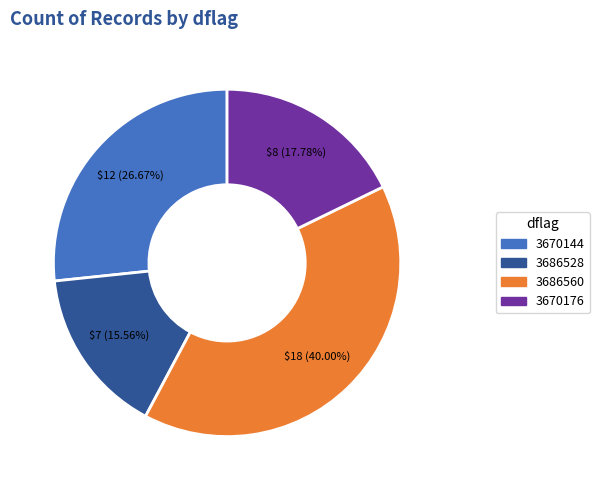

Rank the categories by value from lowest to highest.

3686528, 3670176, 3670144, 3686560